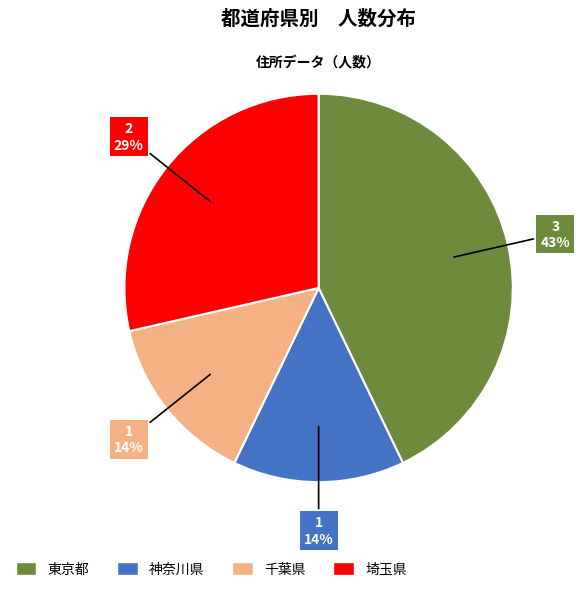

True or false: 東京都 accounts for 30% of the total.

False